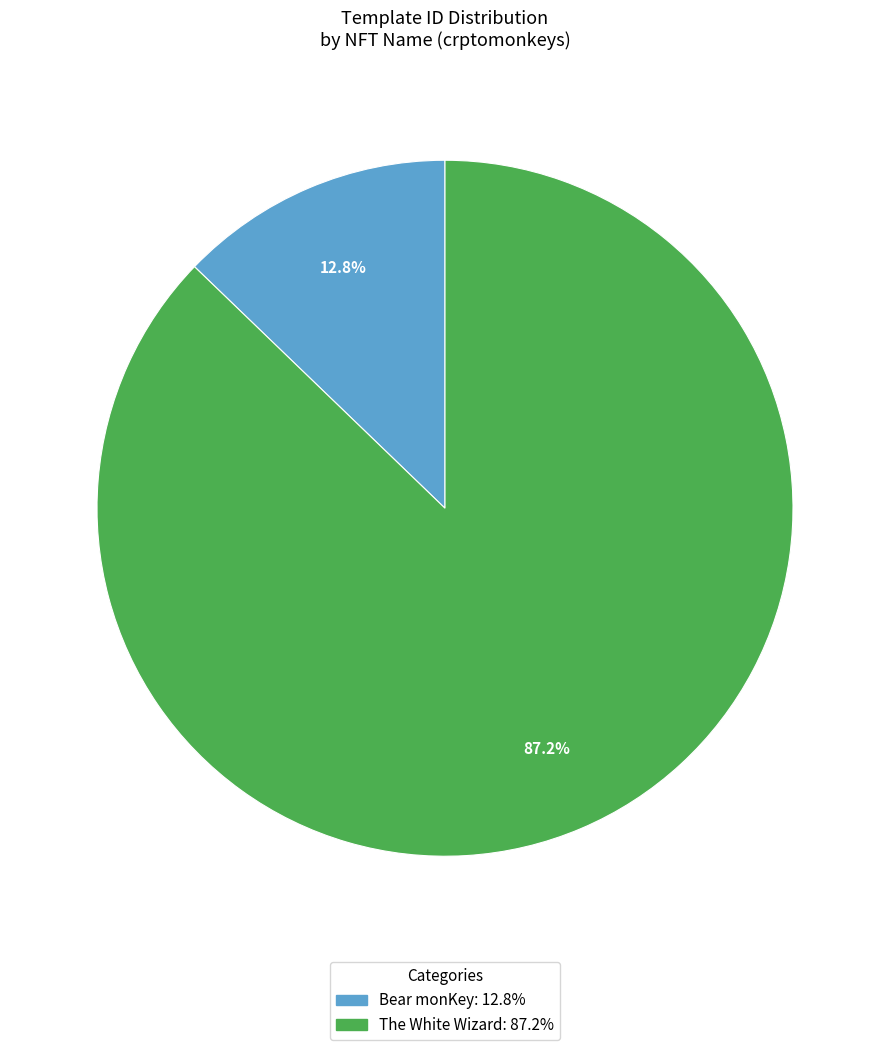

Which slice is the largest?

The White Wizard